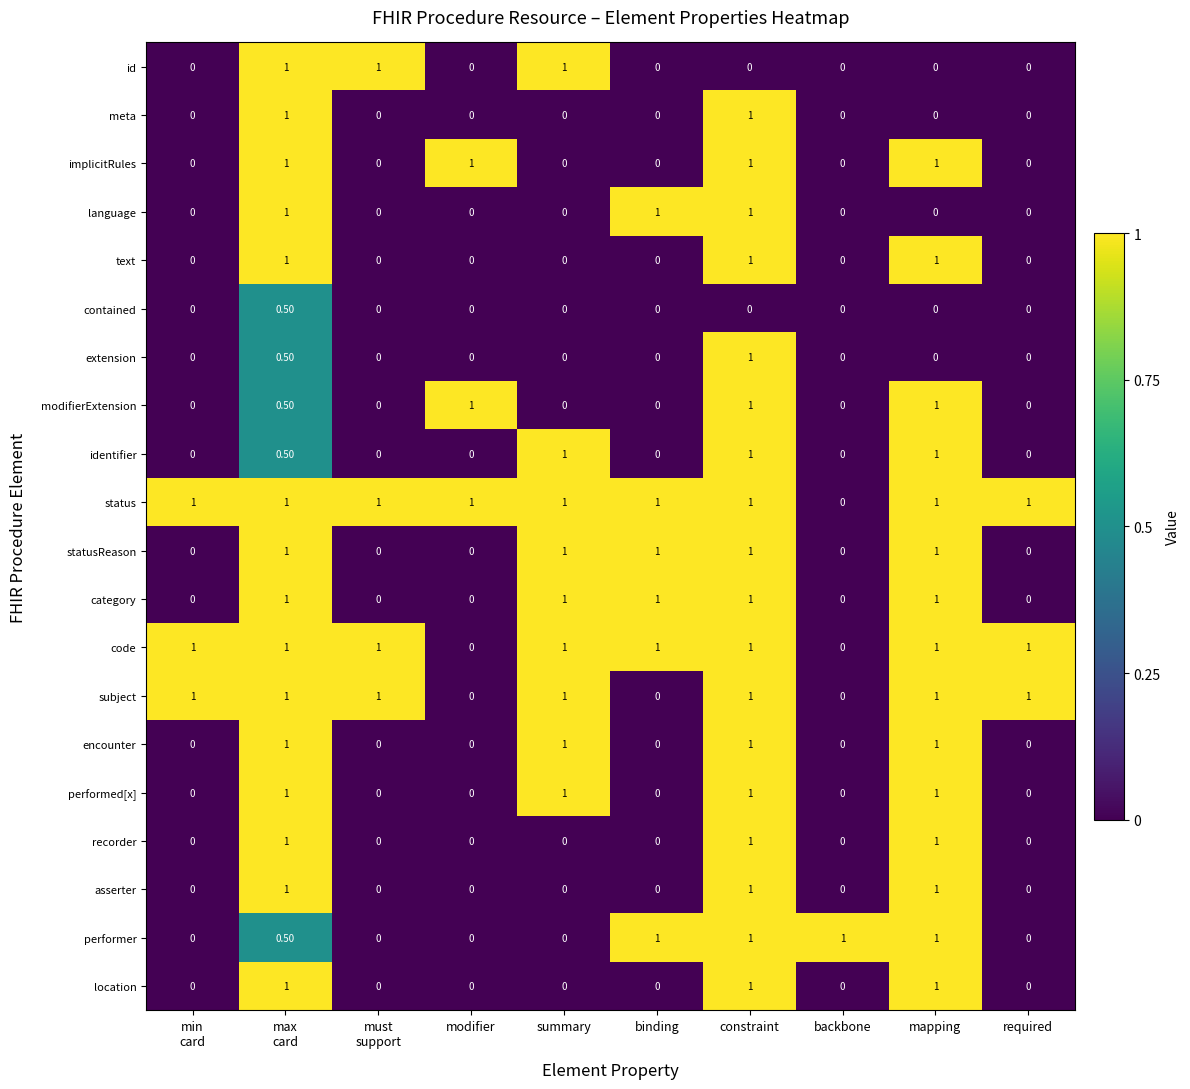

Which series has the largest total across all categories?

status